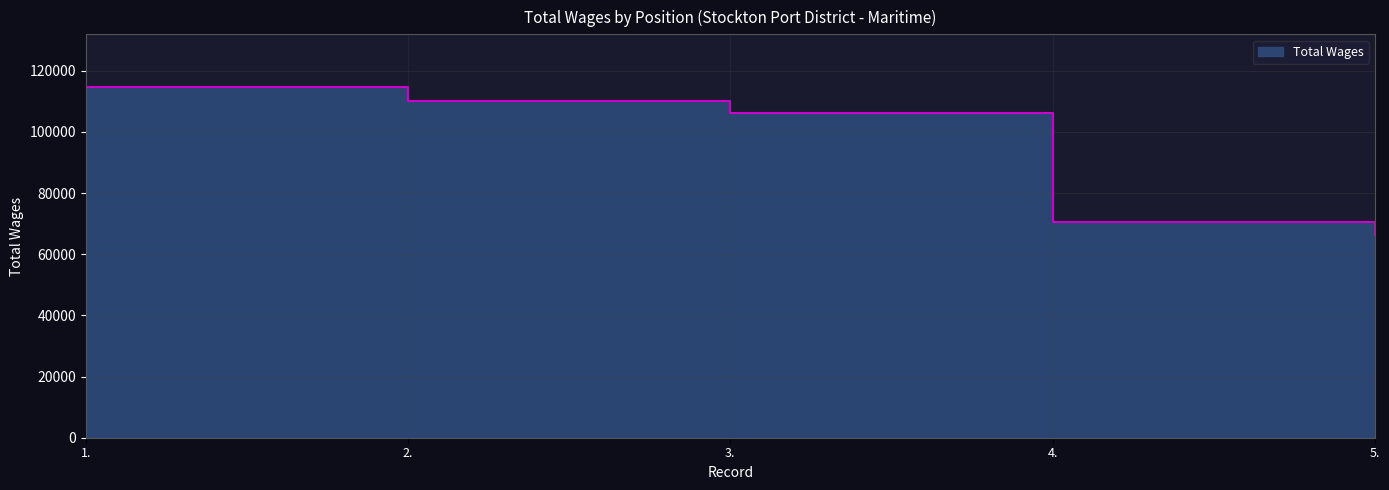

Reading left to right, extract all data points from this chart.

114715	110058	106080	70477	66318